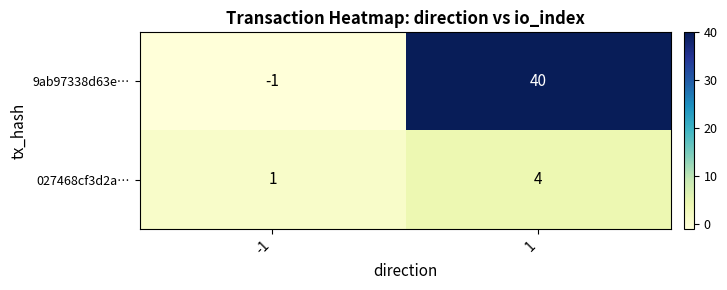

Between -1 and 1, which series saw the biggest shift?

9ab97338d63e…